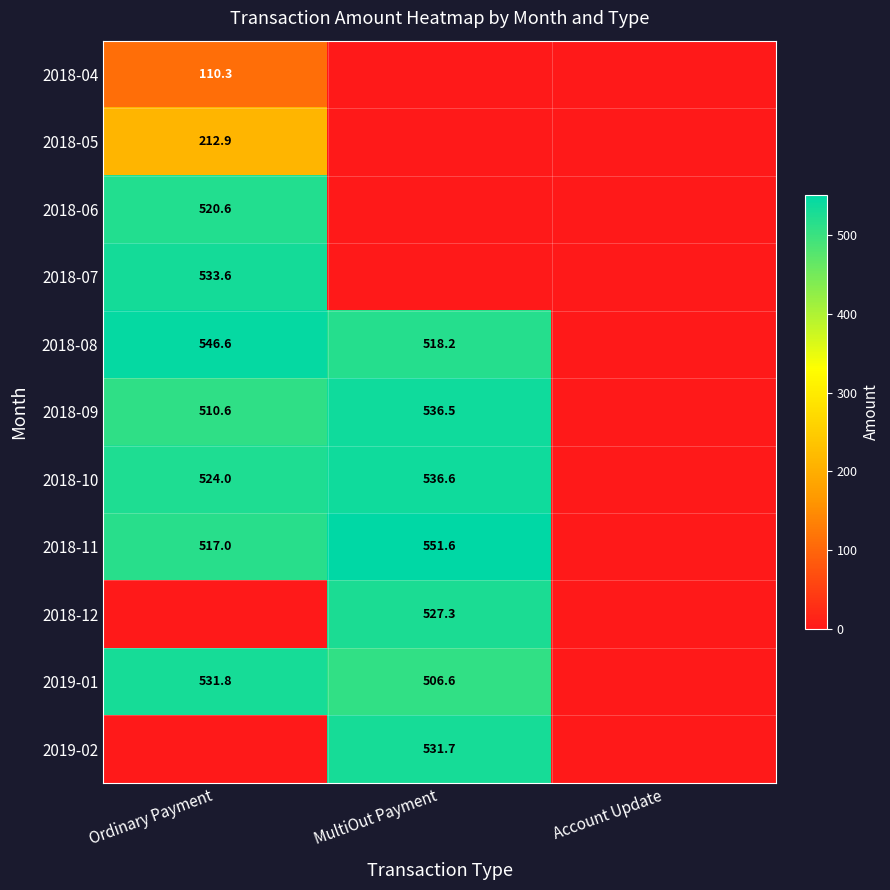

Count the number of data series in this chart.

11